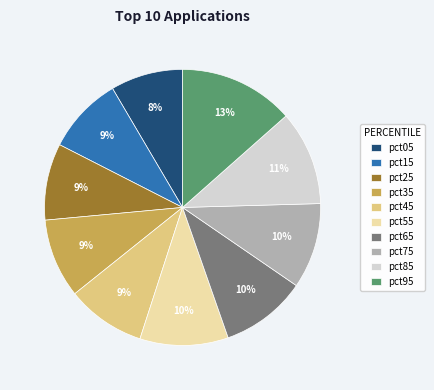

What percentage is the pct05 slice, to the nearest percent?

8%